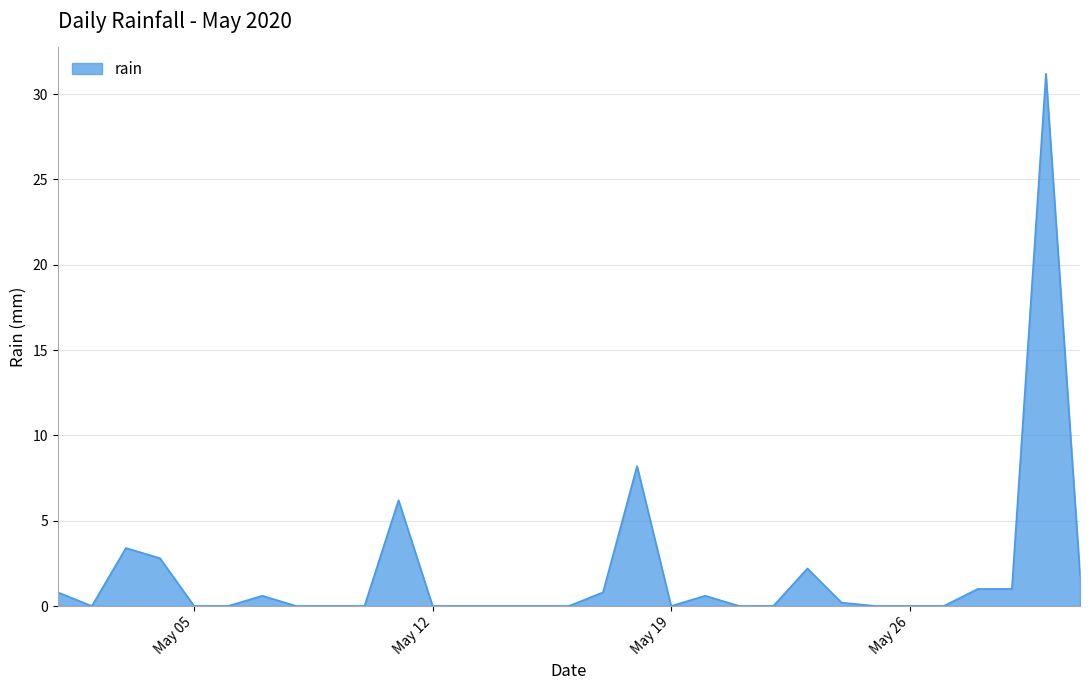

What is the difference between the maximum and minimum values?

31.2